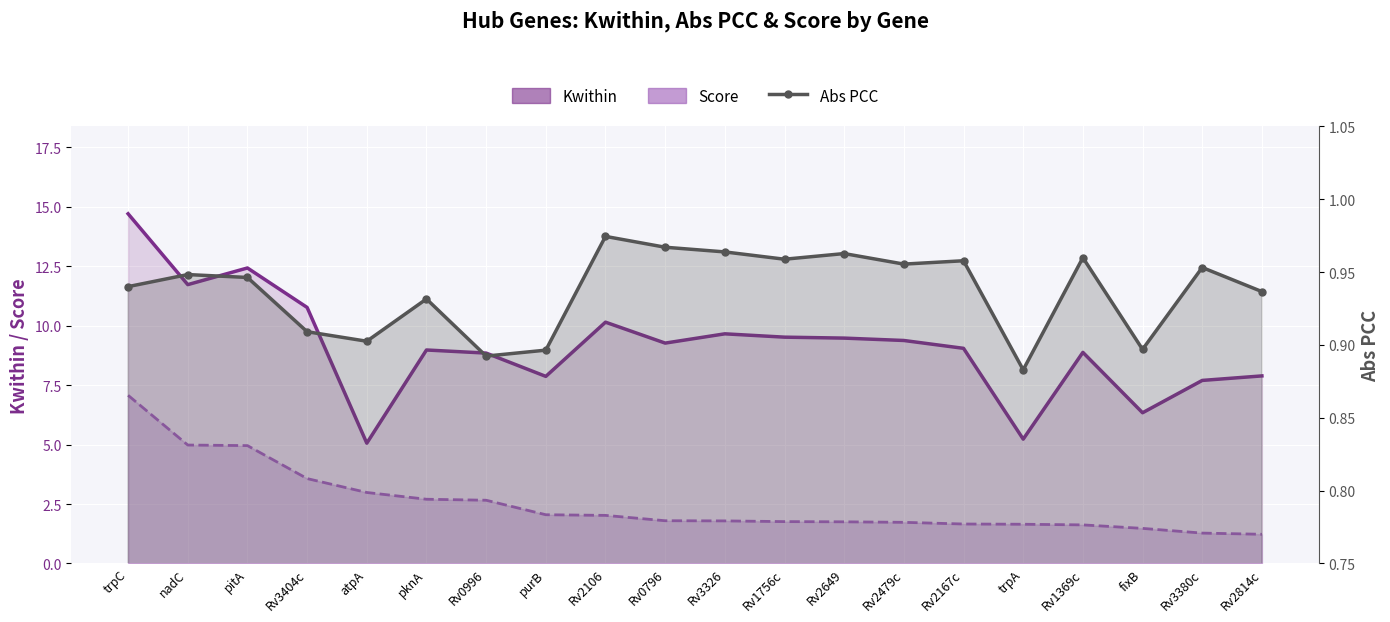

Reading right to left, transcribe all the data shown in this chart.

Kwithin: Rv2814c=7.9	Rv3380c=7.7	fixB=6.3	Rv1369c=8.9	trpA=5.2	Rv2167c=9.1	Rv2479c=9.4	Rv2649=9.5	Rv1756c=9.5	Rv3326=9.7	Rv0796=9.3	Rv2106=10.2	purB=7.9	Rv0996=8.8	pknA=9.0	atpA=5.1	Rv3404c=10.8	pitA=12.4	nadC=11.7	trpC=14.7
Score: Rv2814c=1.2	Rv3380c=1.3	fixB=1.5	Rv1369c=1.6	trpA=1.6	Rv2167c=1.7	Rv2479c=1.7	Rv2649=1.8	Rv1756c=1.8	Rv3326=1.8	Rv0796=1.8	Rv2106=2.0	purB=2.0	Rv0996=2.7	pknA=2.7	atpA=3.0	Rv3404c=3.6	pitA=5.0	nadC=5.0	trpC=7.1
Abs PCC: Rv2814c=0.9	Rv3380c=1.0	fixB=0.9	Rv1369c=1.0	trpA=0.9	Rv2167c=1.0	Rv2479c=1.0	Rv2649=1.0	Rv1756c=1.0	Rv3326=1.0	Rv0796=1.0	Rv2106=1.0	purB=0.9	Rv0996=0.9	pknA=0.9	atpA=0.9	Rv3404c=0.9	pitA=0.9	nadC=0.9	trpC=0.9